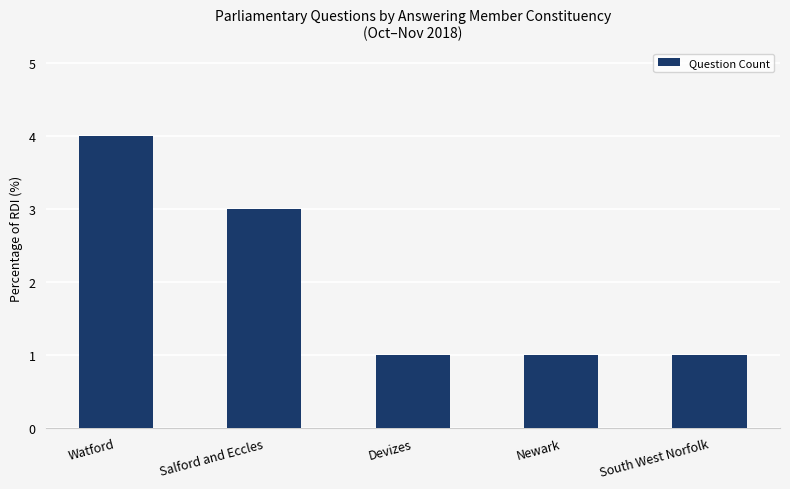

Count the number of data series in this chart.

1